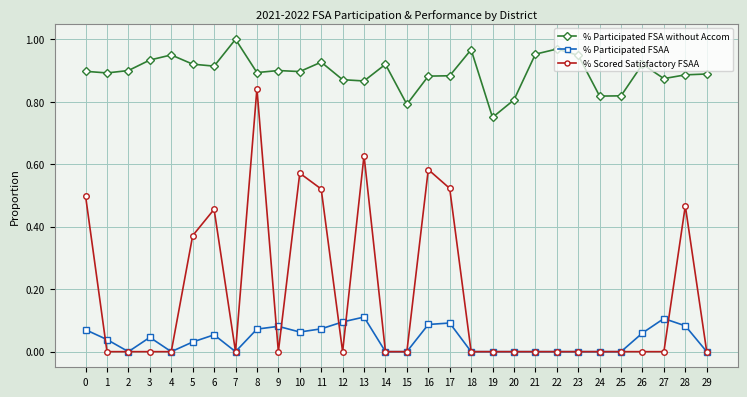

Which category has the lowest value in the % Participated FSA without Accom series?

19